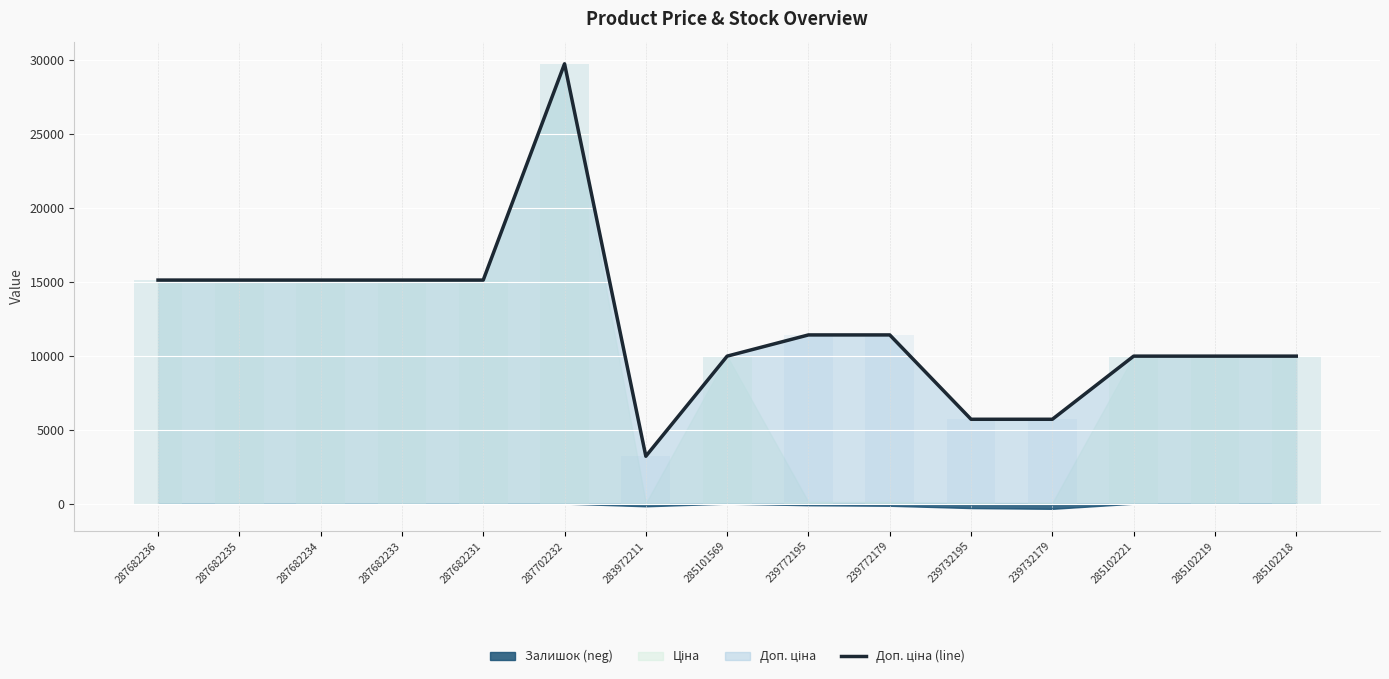

Rank the categories by value from highest to lowest.

287702232, 287682236, 287682235, 287682234, 287682233, 287682231, 239772195, 239772179, 285101569, 285102221, 285102219, 285102218, 239732195, 239732179, 283972211